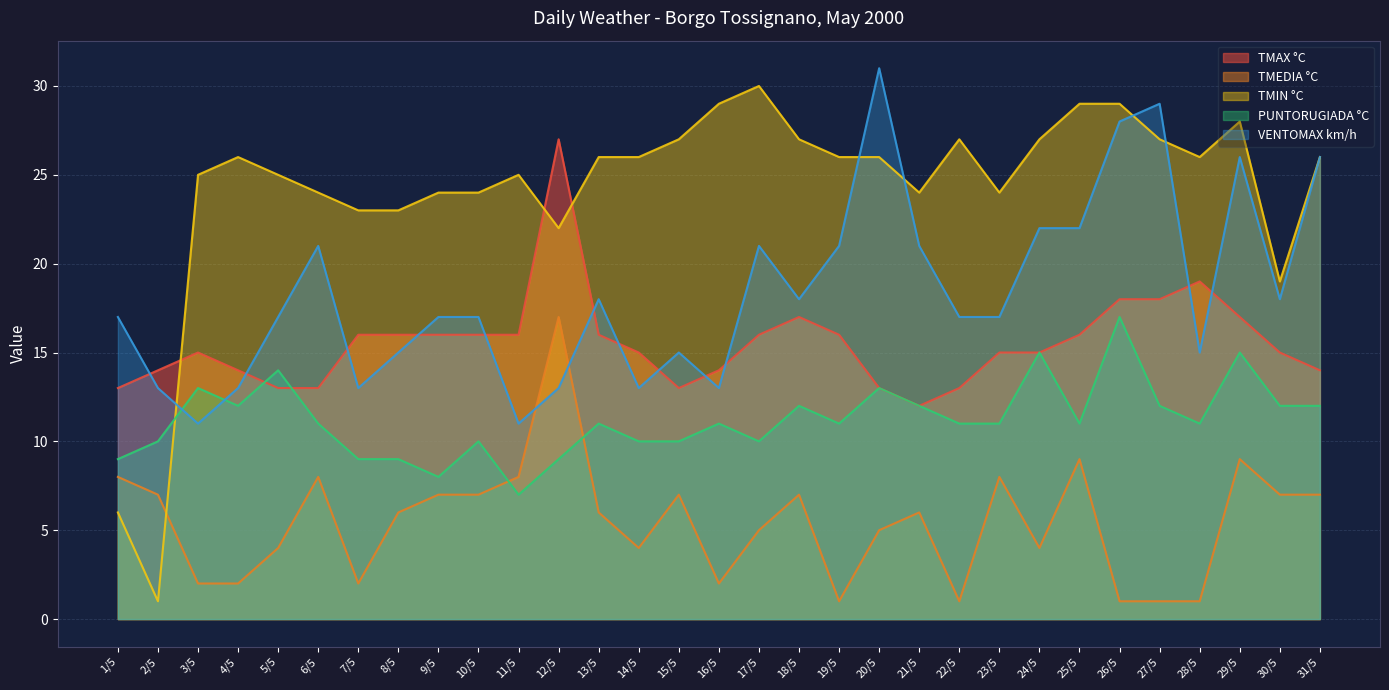

Is it true that VENTOMAX km/h equals 17 at 10/5?

True